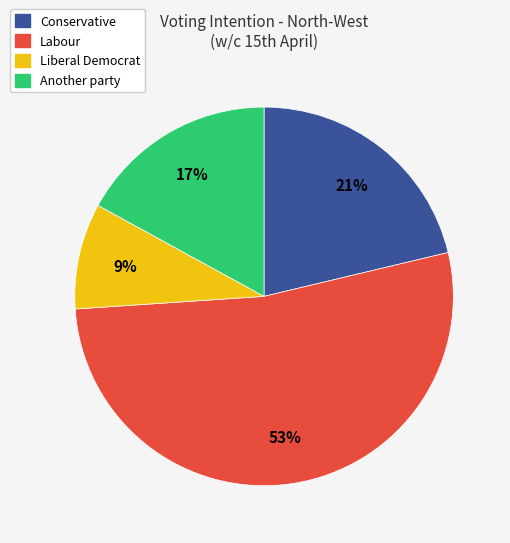

Is there any slice that represents more than half of the pie?

Yes